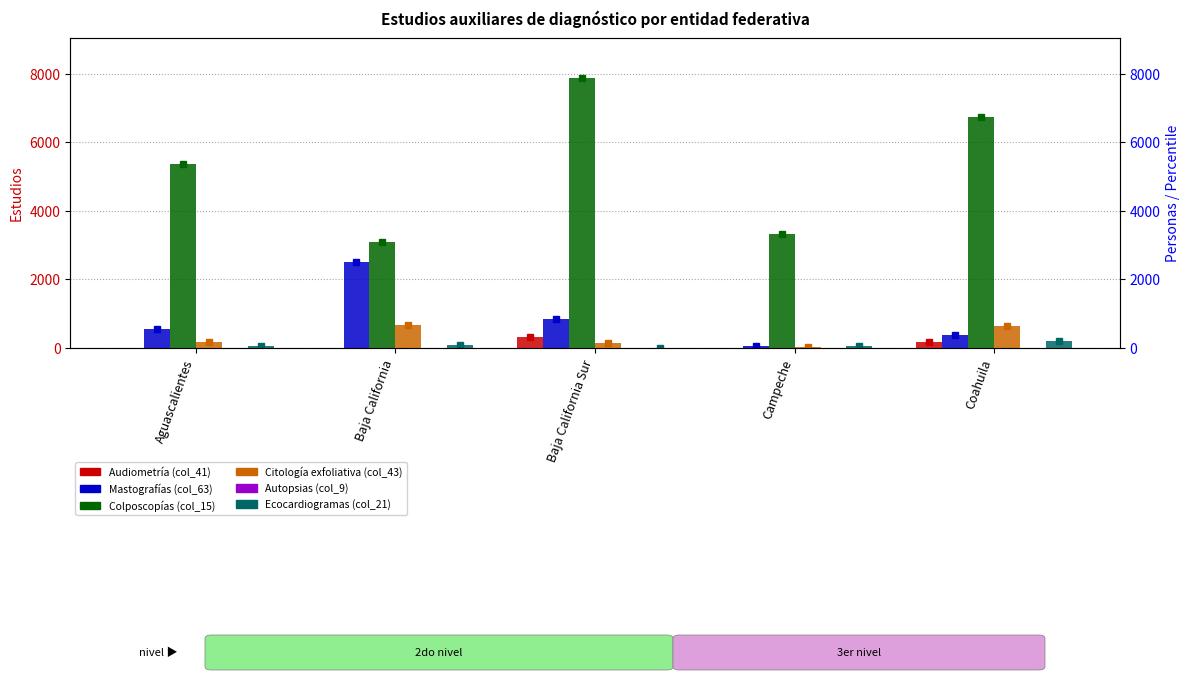

What is the total value across all series at Baja California?

6359